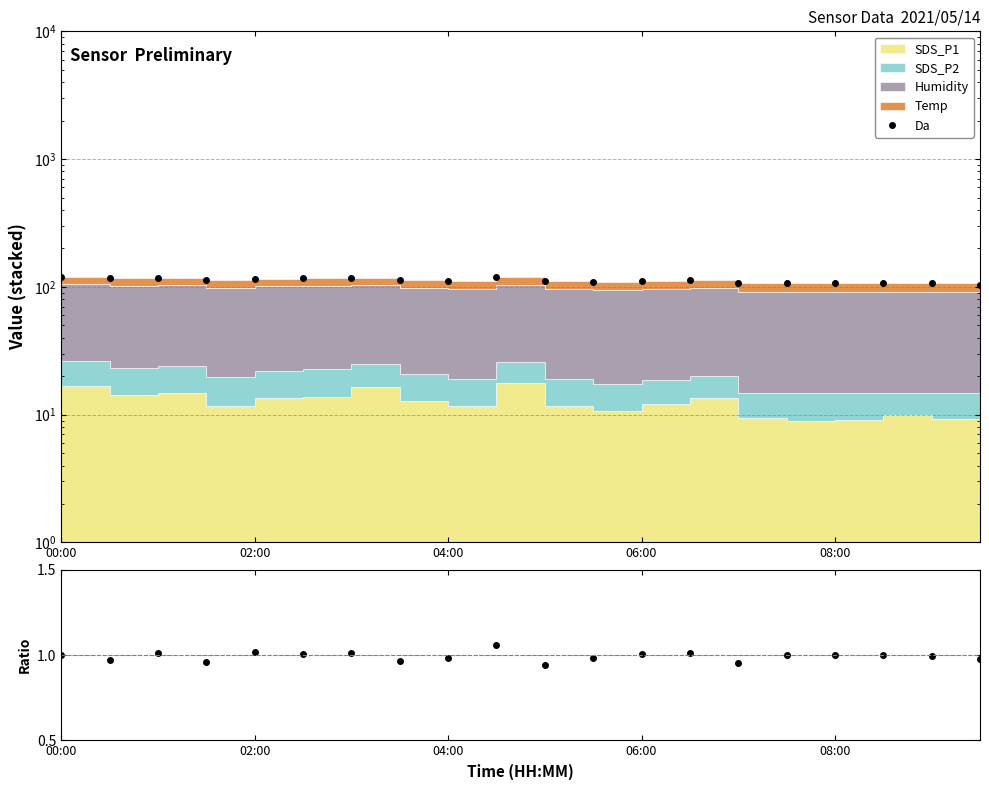

How many lines are shown in the chart?

2